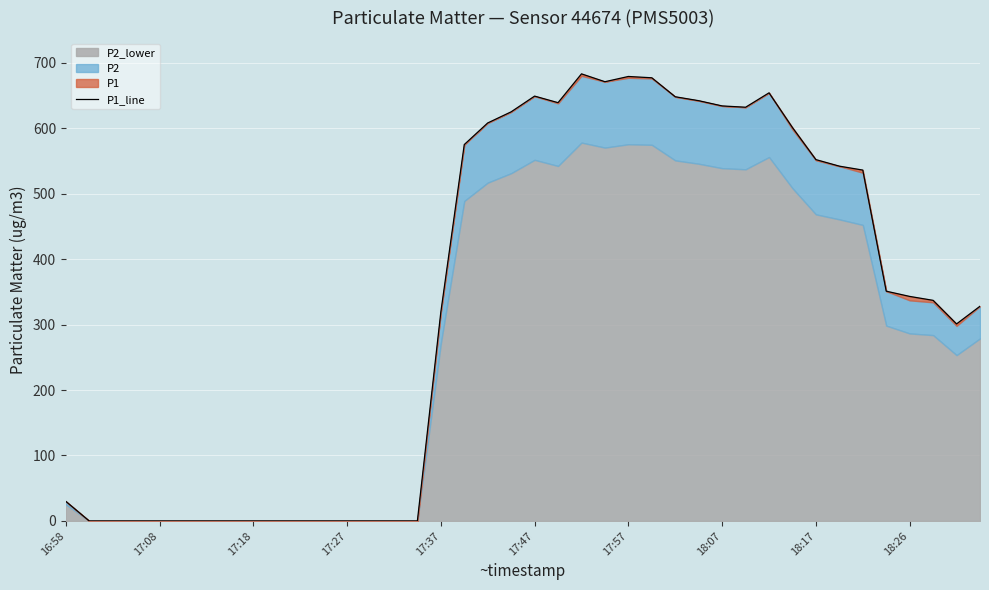

True or false: there are more than 2 points higher than both neighbors.

True